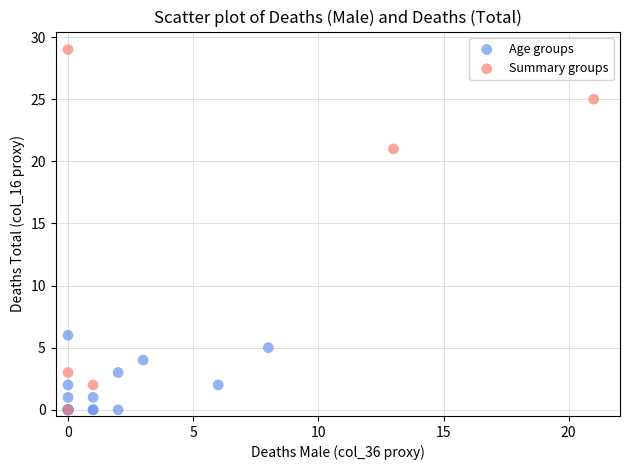

Which series has the widest spread of Y values?

Summary groups